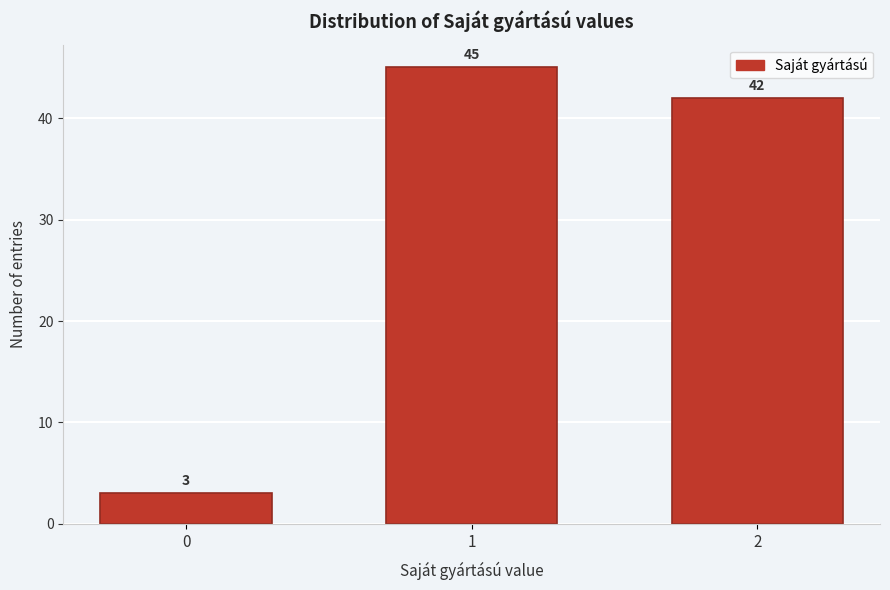

Reading left to right, extract all data points from this chart.

0=3	1=45	2=42